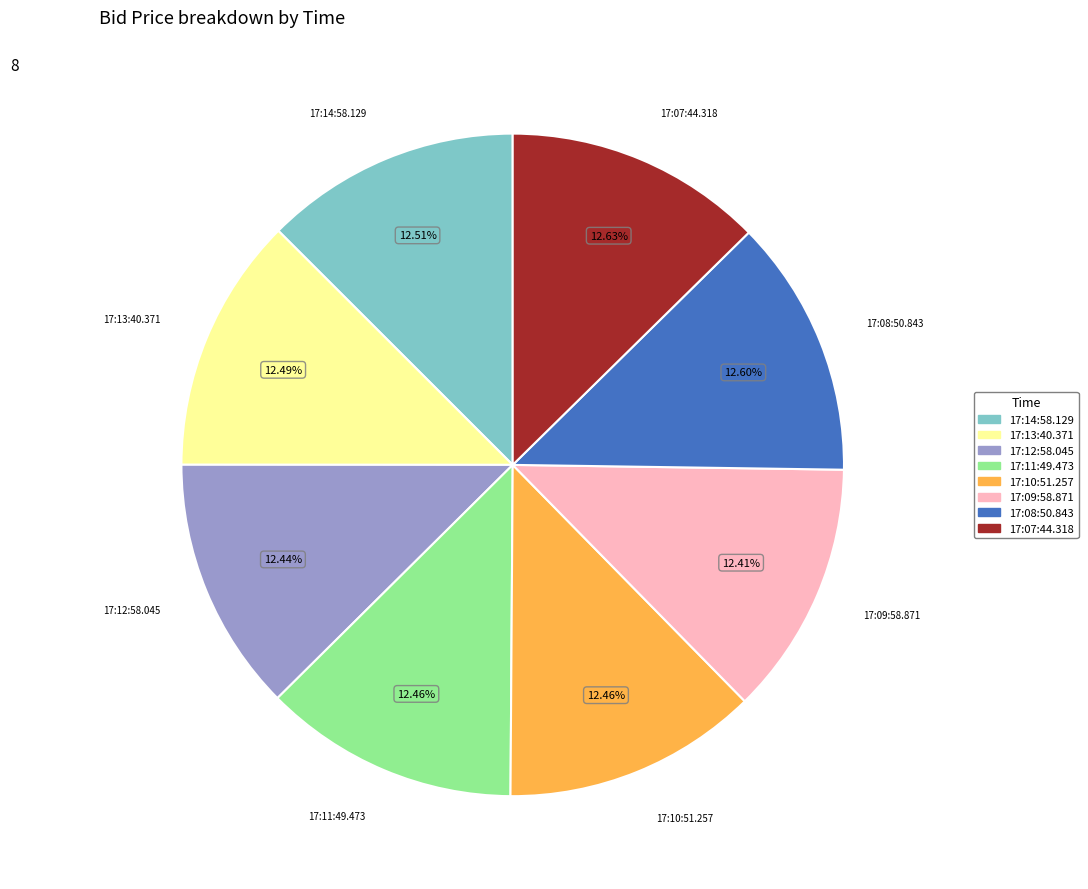

Approximately how many times larger is the value at 17:08:50.843 compared to 17:11:49.473?

1.0